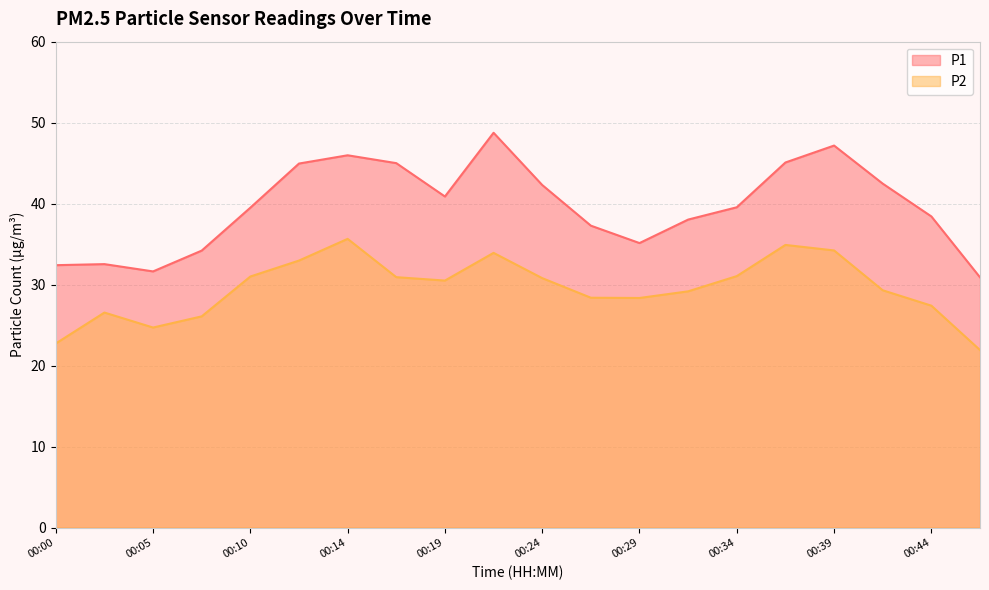

What is the average value of the P1 series?

39.6